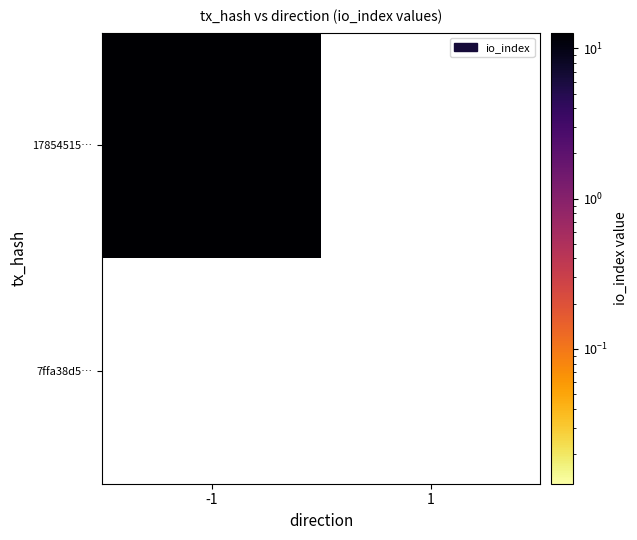

Rank the series by their average value, from highest to lowest.

178545158367b235e47e9e515d67a421fede631, 7ffa38d5f560b8c4663e84cac519bcf9fbe6bd0